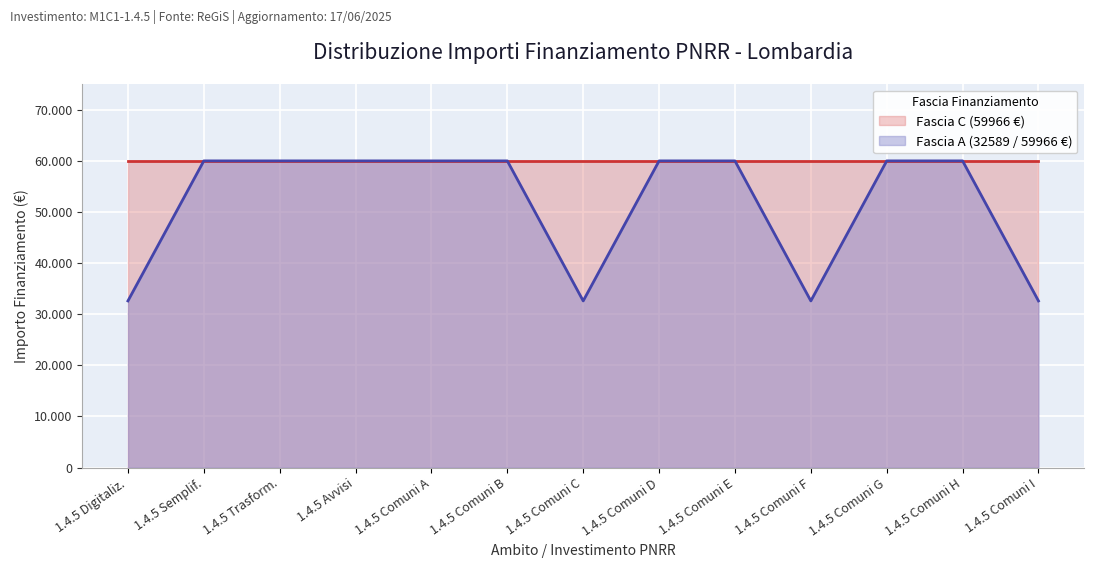

Read the Fascia A value at M1-1.4, to the nearest 10.

59970